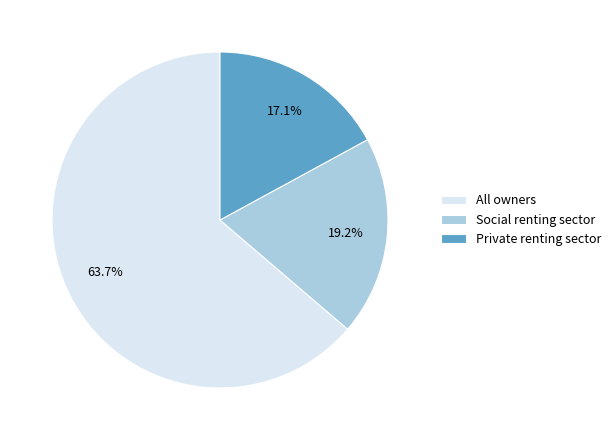

Which slice is the largest?

All owners